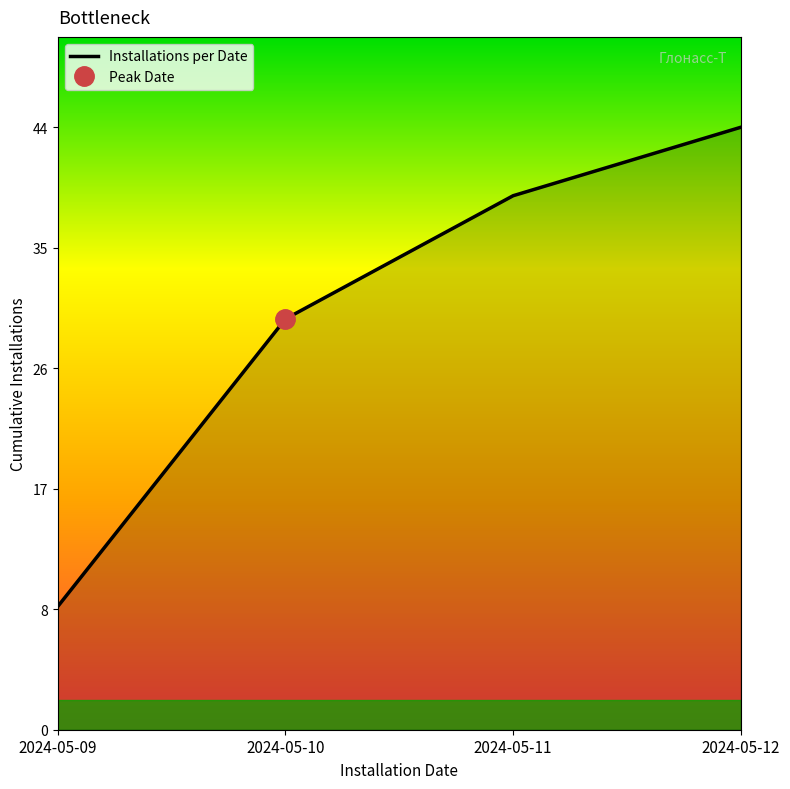

What is the smallest value displayed?

9